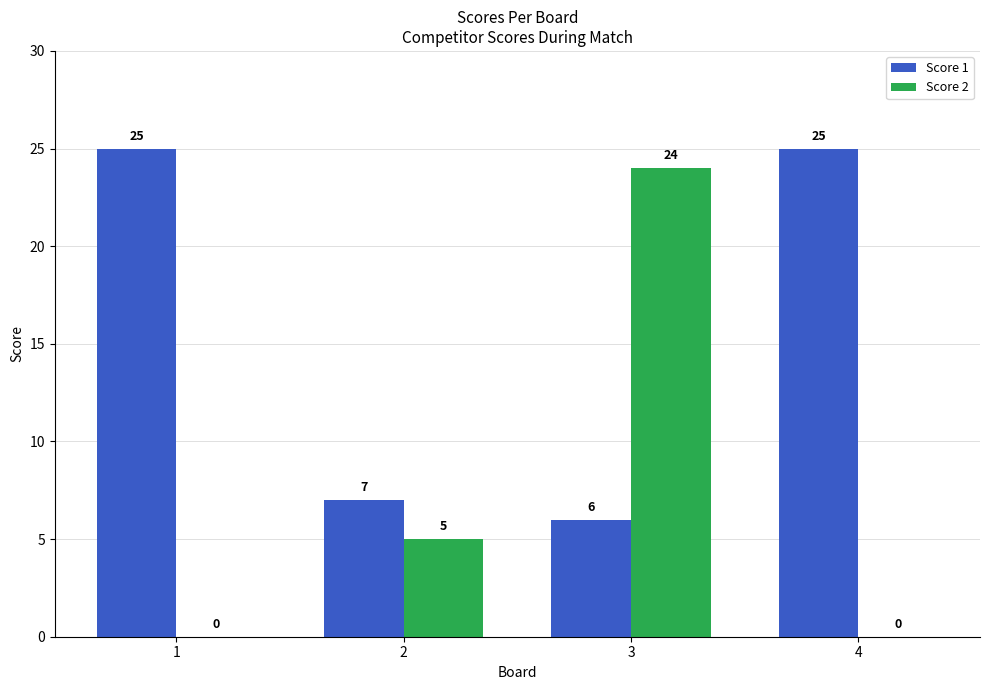

What are all the series names shown in the legend?

Score 1, Score 2